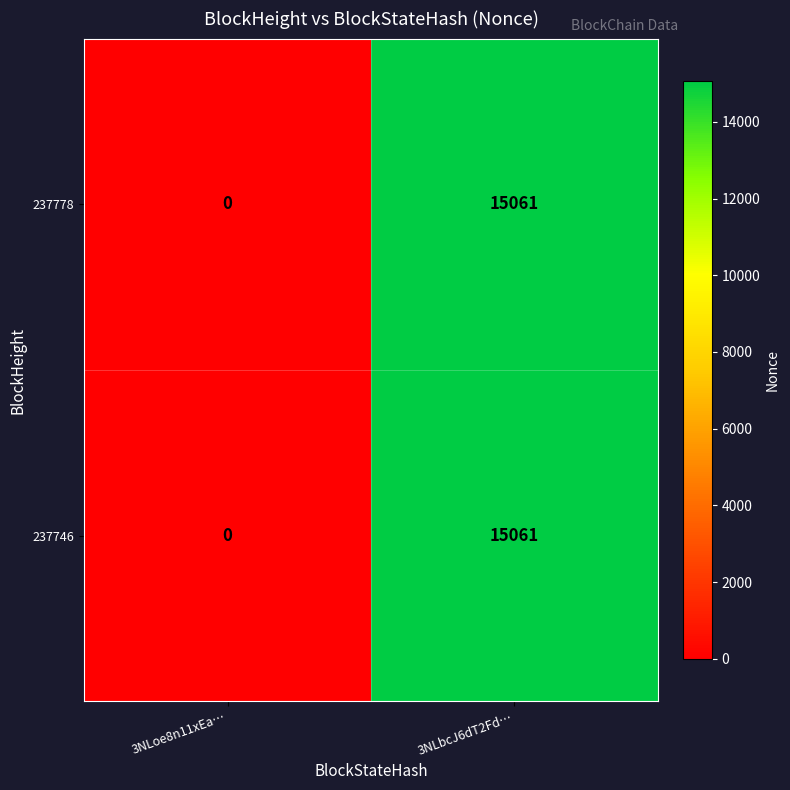

What value does the 237746 series have at 3NLbcJ6dT2Fd…, to the nearest 10?

15060